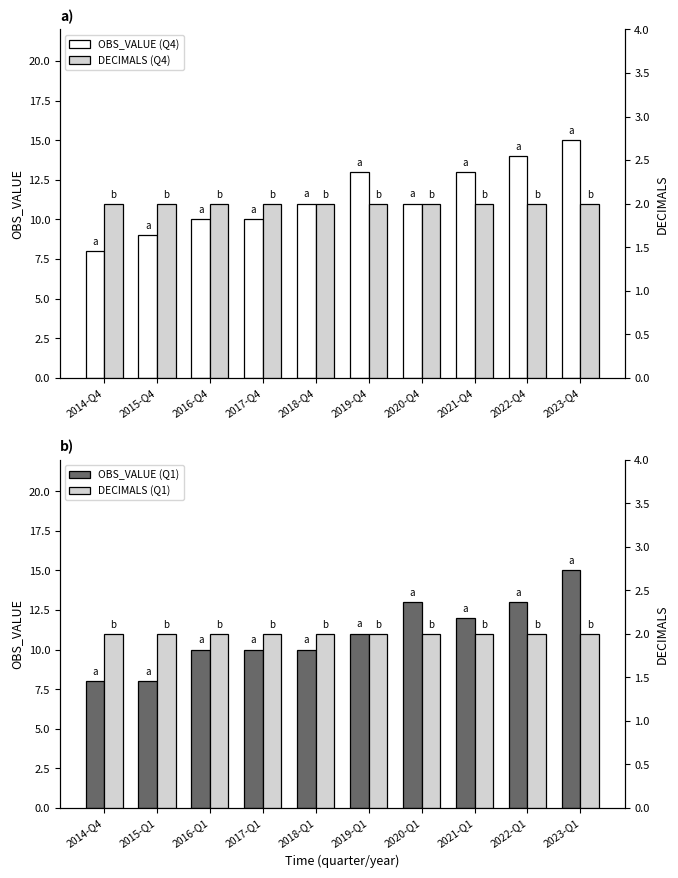

What is the highest value of the DECIMALS (Q1) series?

2